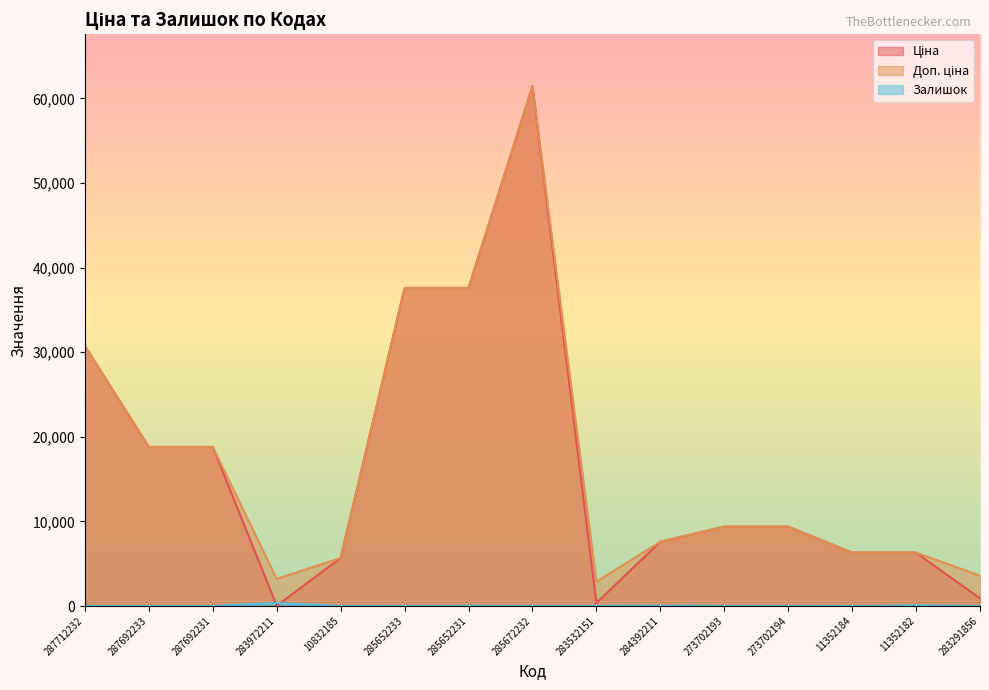

How many lines are shown in the chart?

3